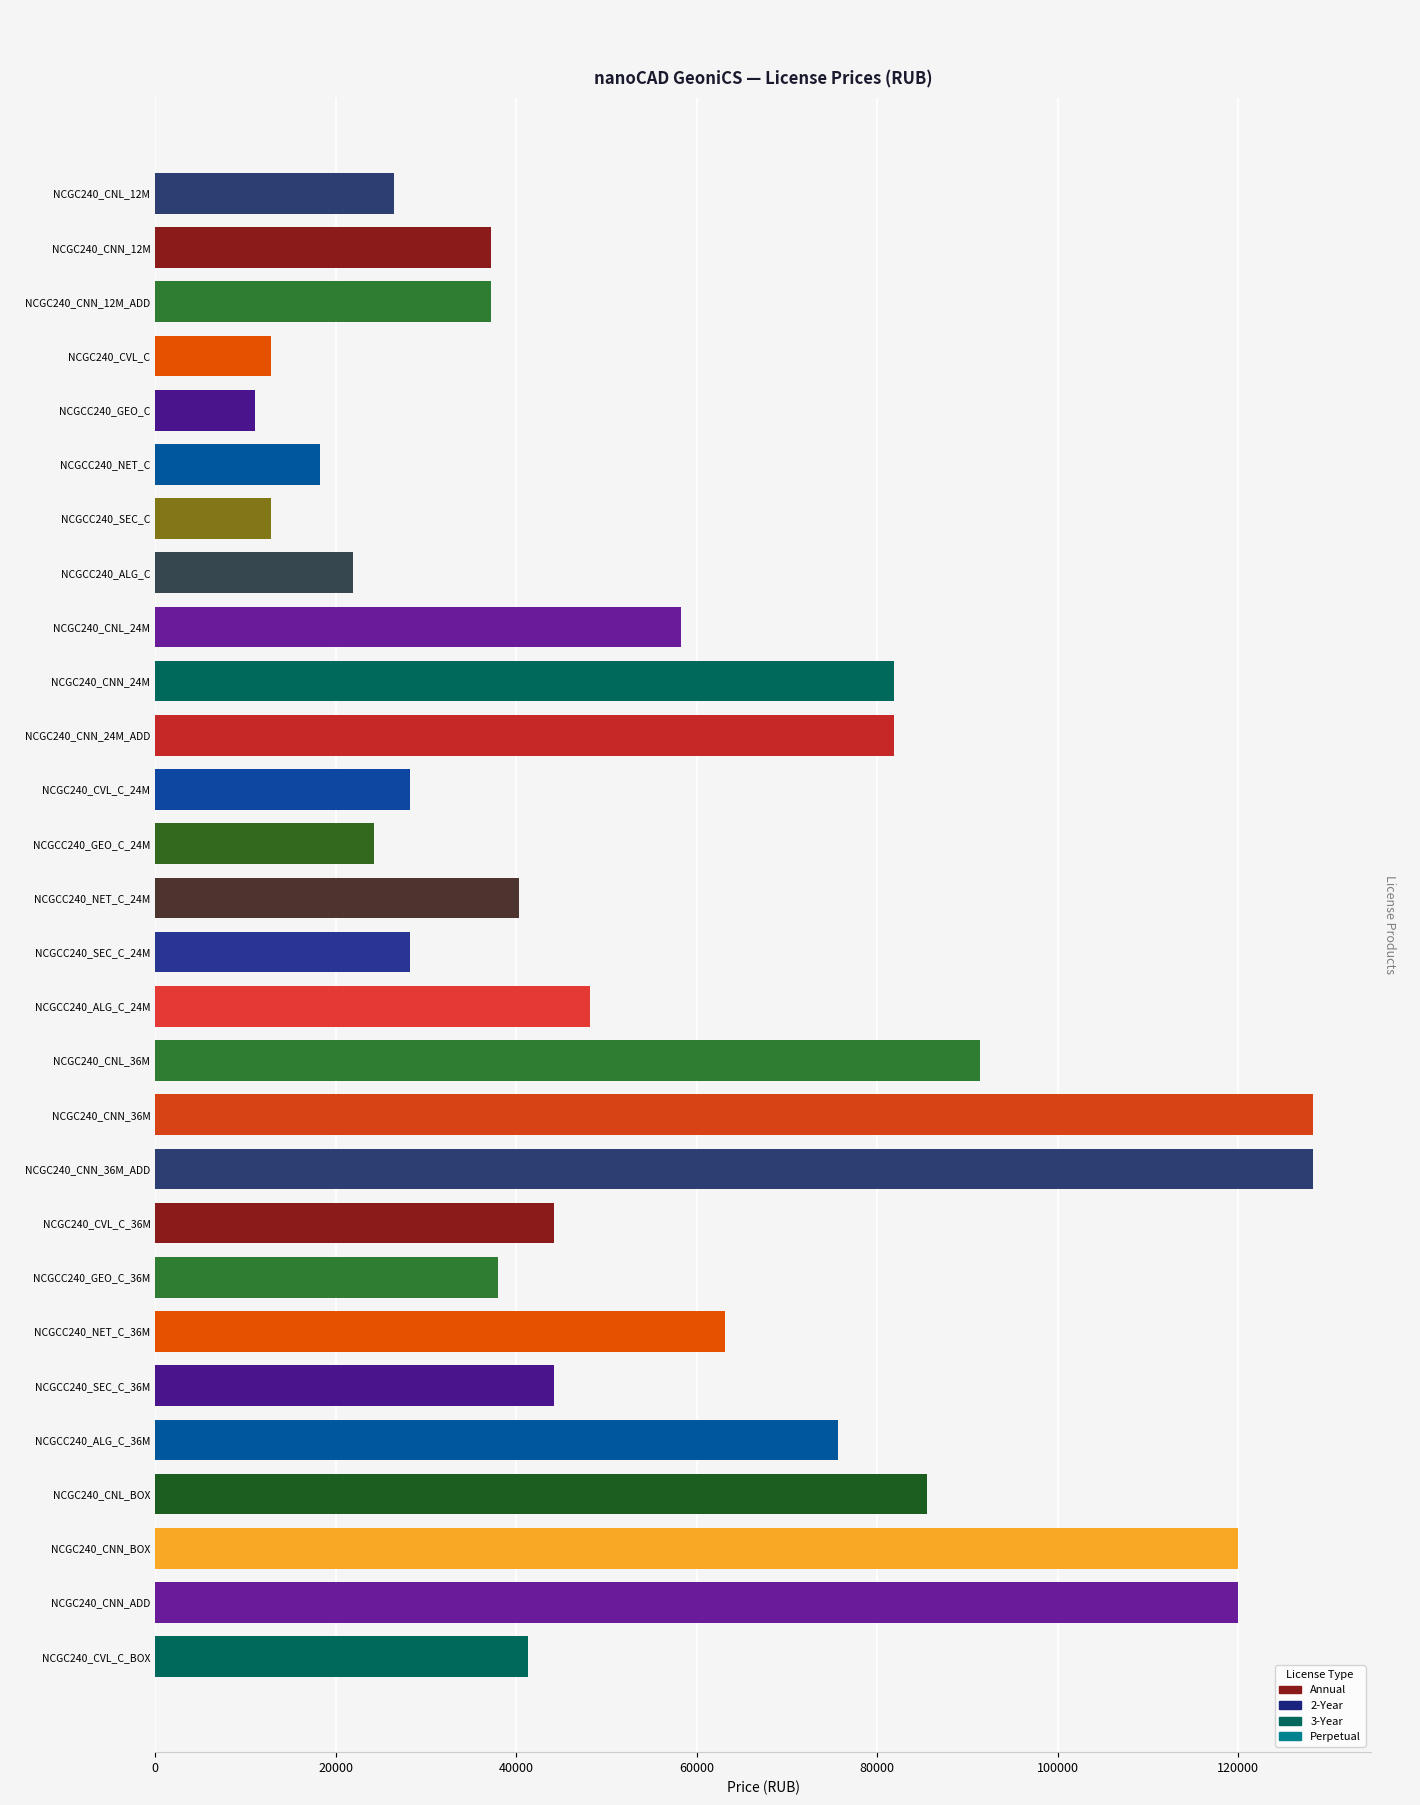

What is the ratio of the value at NCGC240_CNL_12M to the value at NCGC240_CVL_C_24M?

0.9